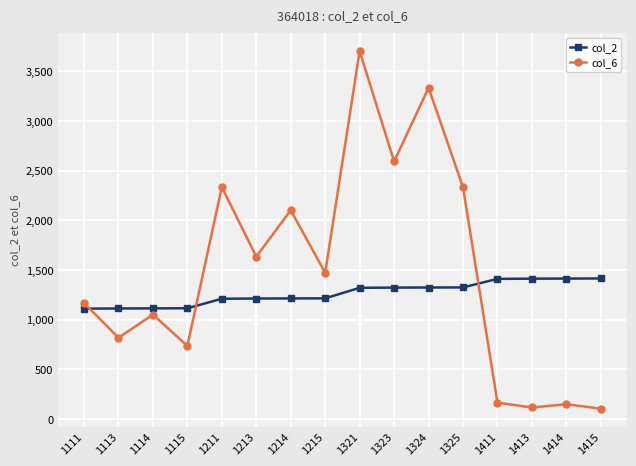

Which series changed the most between 1211 and 1213?

col_6